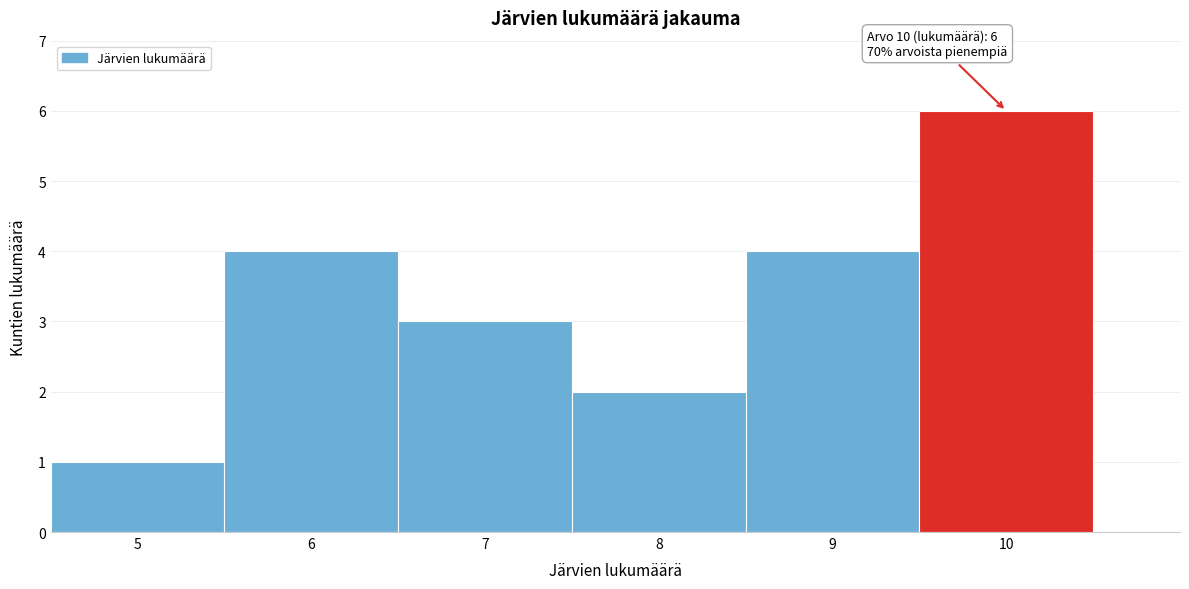

Over which range of the x-axis is the bar tallest?

9.5 to 10.5